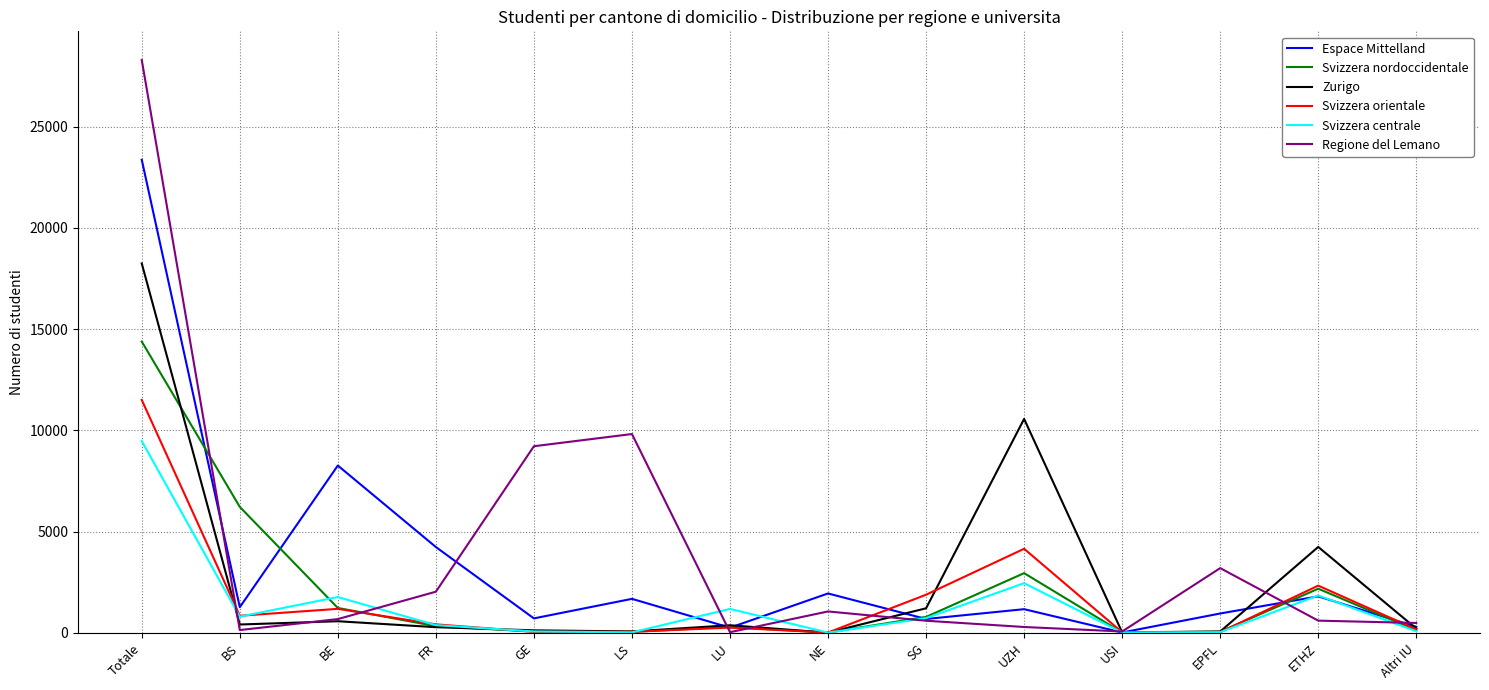

What is the highest value of the Svizzera orientale series?

11506